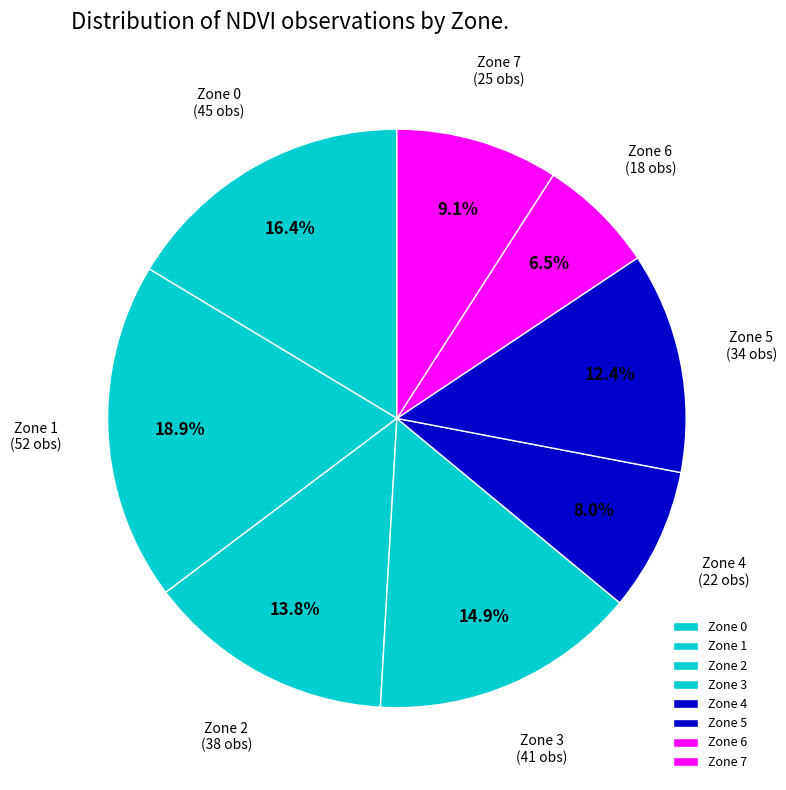

To the nearest percent, what is the difference between the largest and smallest slice percentages?

12%